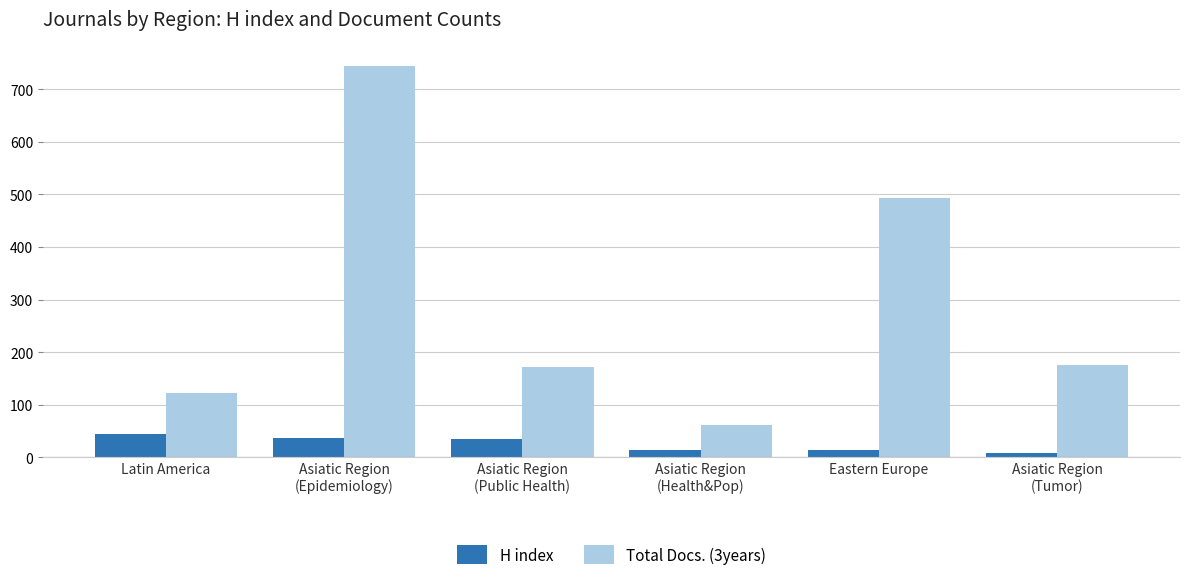

What is the approximate value of H index at Latin America?

45